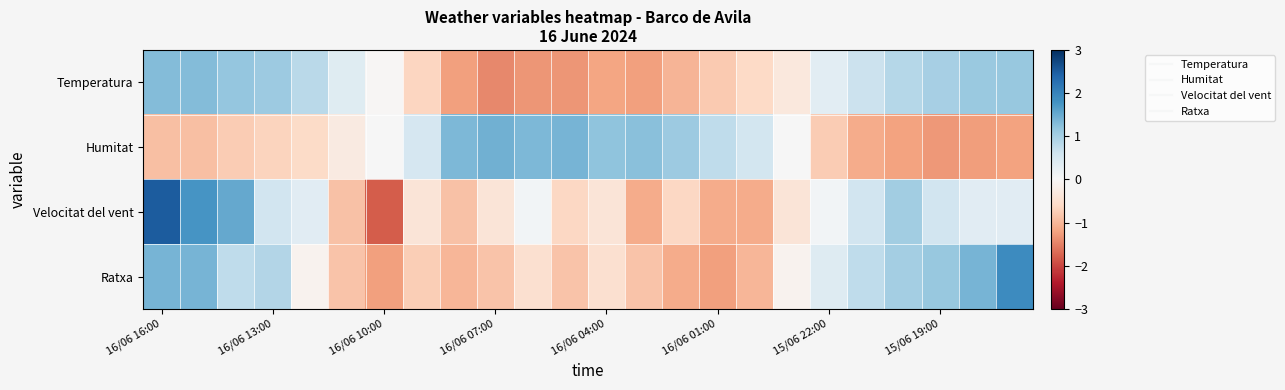

What is the greatest value displayed?

2.5